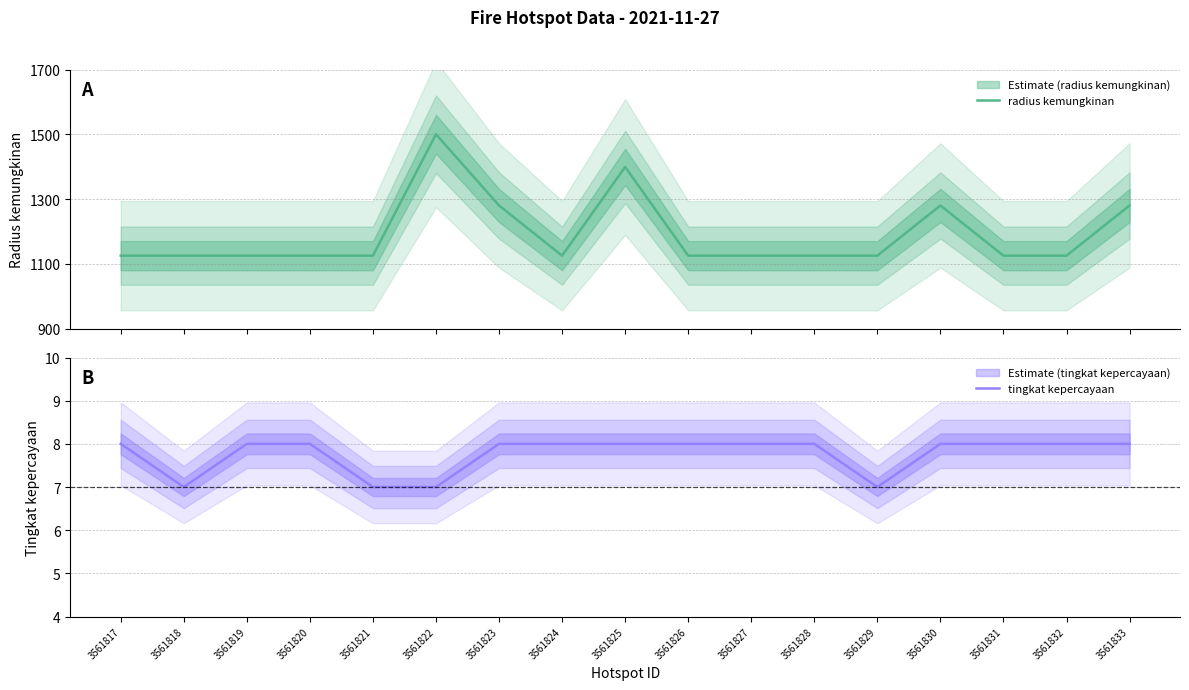

Reading left to right, list all the values displayed in this chart.

radius kemungkinan: 3561817=1125	3561818=1125	3561819=1125	3561820=1125	3561821=1125	3561822=1500	3561823=1280	3561824=1125	3561825=1399	3561826=1125	3561827=1125	3561828=1125	3561829=1125	3561830=1280	3561831=1125	3561832=1125	3561833=1280
tingkat kepercayaan: 3561817=8	3561818=7	3561819=8	3561820=8	3561821=7	3561822=7	3561823=8	3561824=8	3561825=8	3561826=8	3561827=8	3561828=8	3561829=7	3561830=8	3561831=8	3561832=8	3561833=8